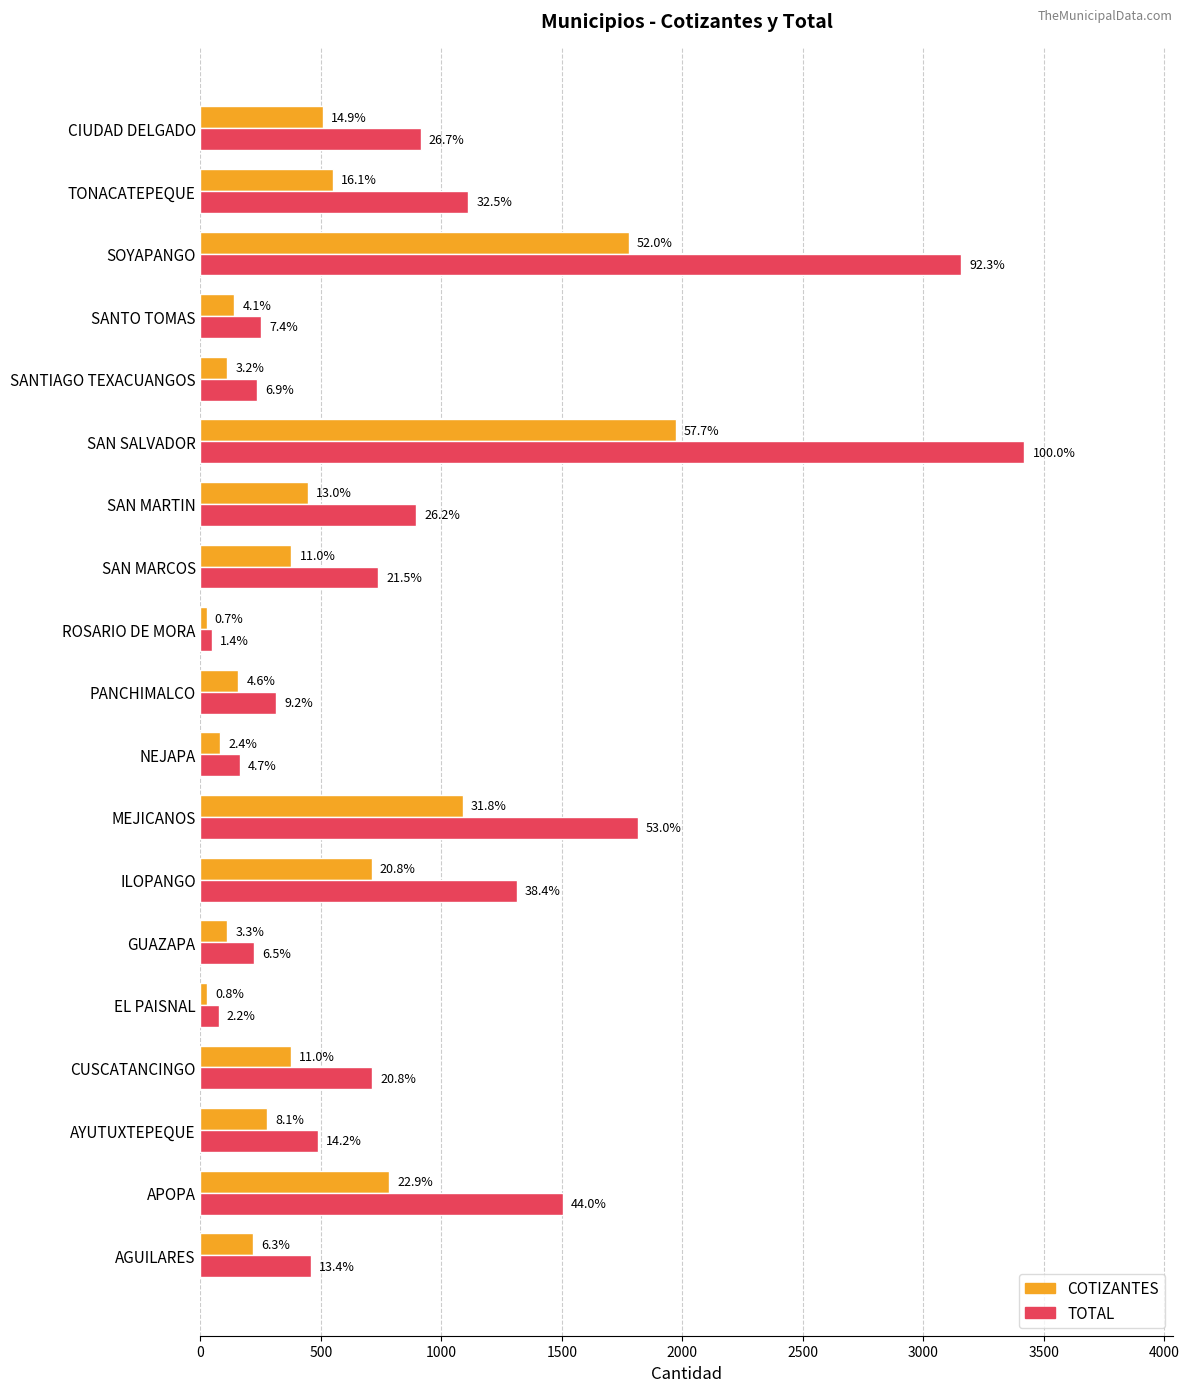

What is the minimum value shown in the chart?

25